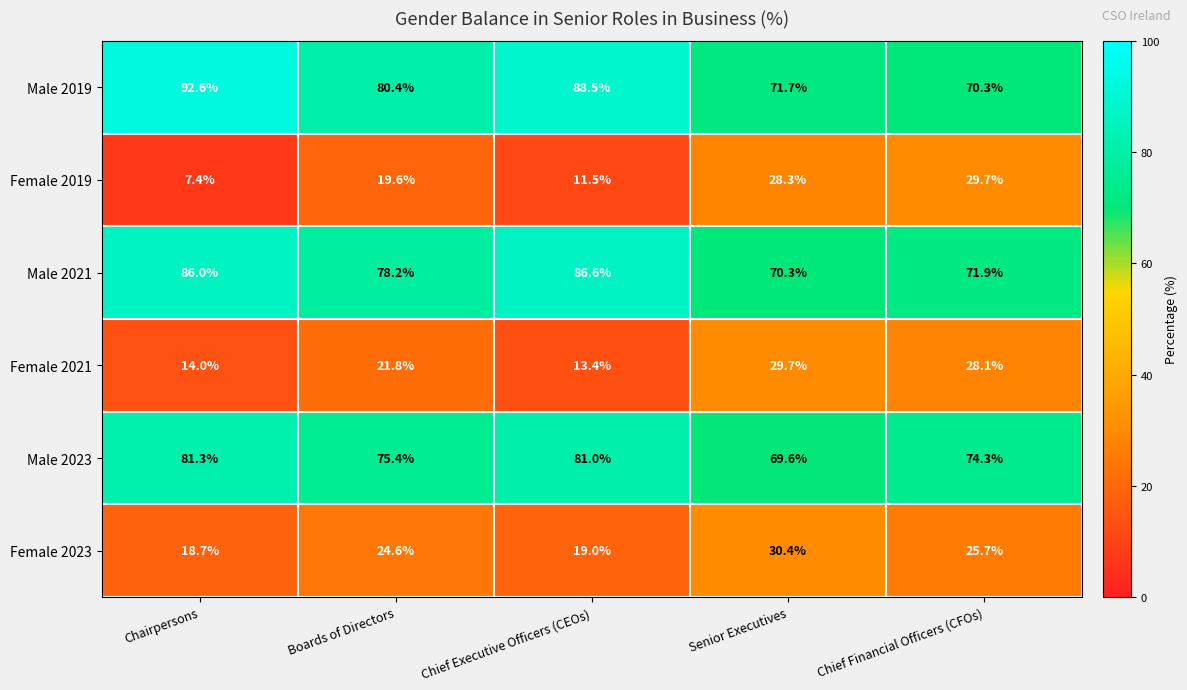

Where does the Female 2019 series first go above 19?

Boards of Directors